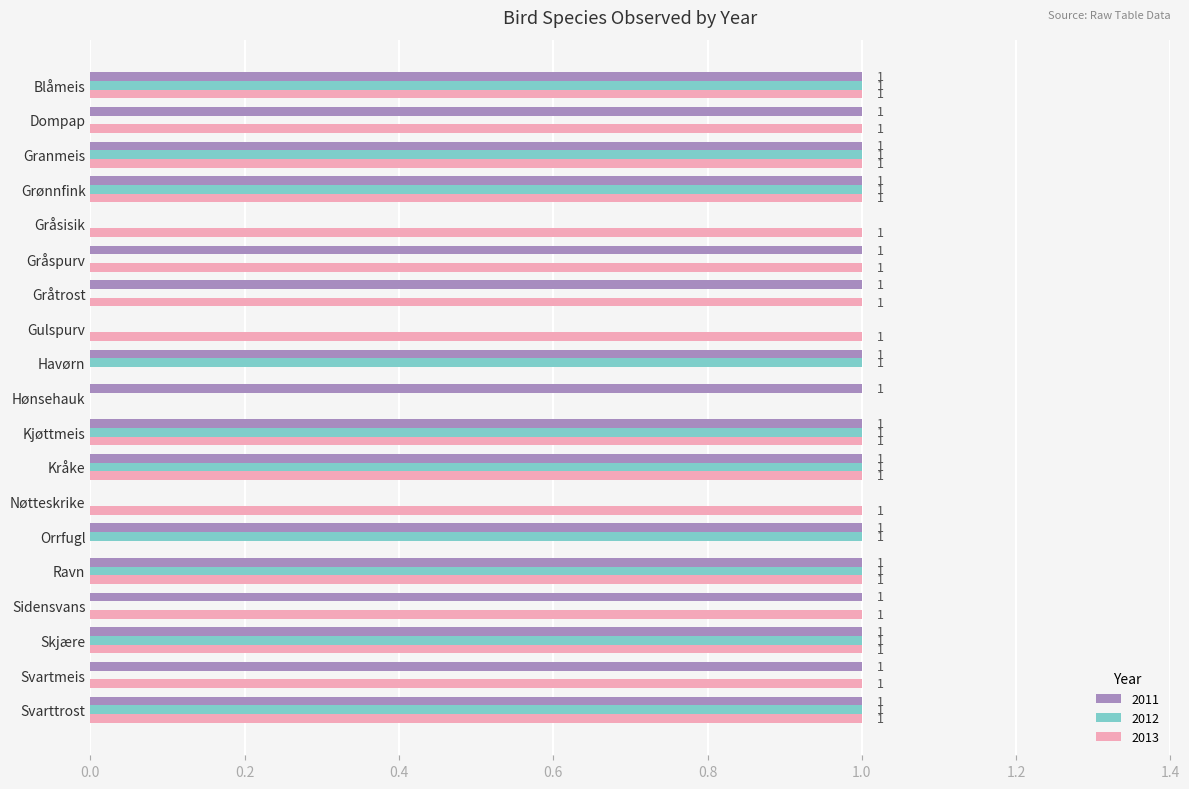

What is the difference between the 2012 values at Kråke and Gulspurv?

1